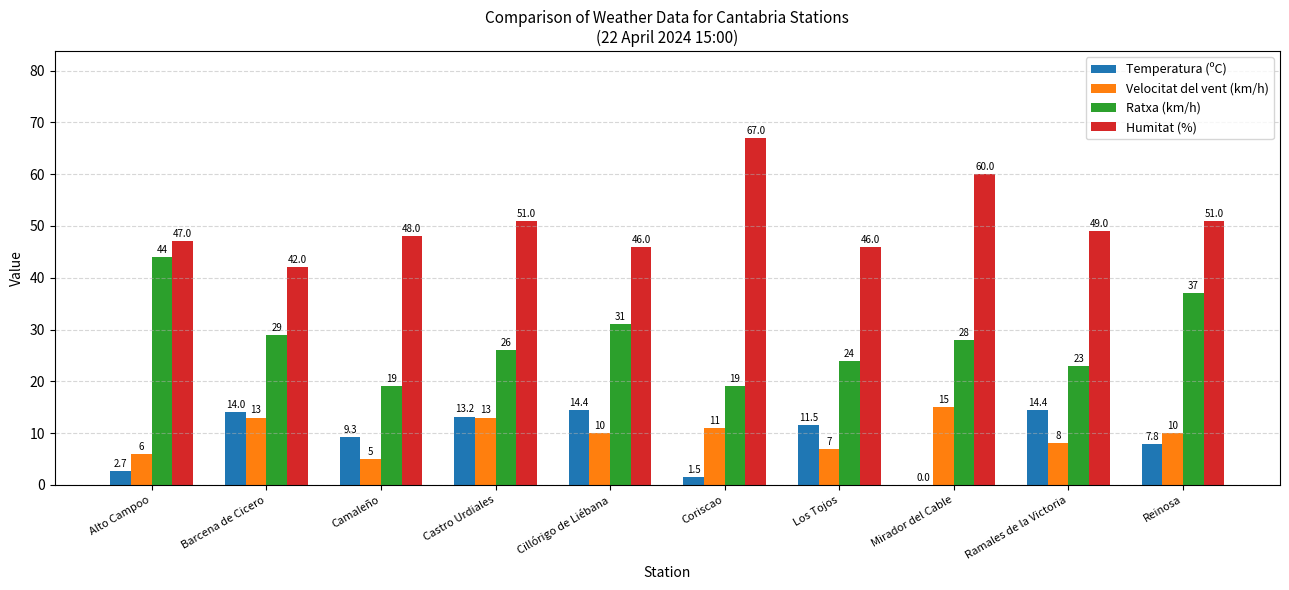

Read the Temperatura (ºC) value at Castro Urdiales.

13.2